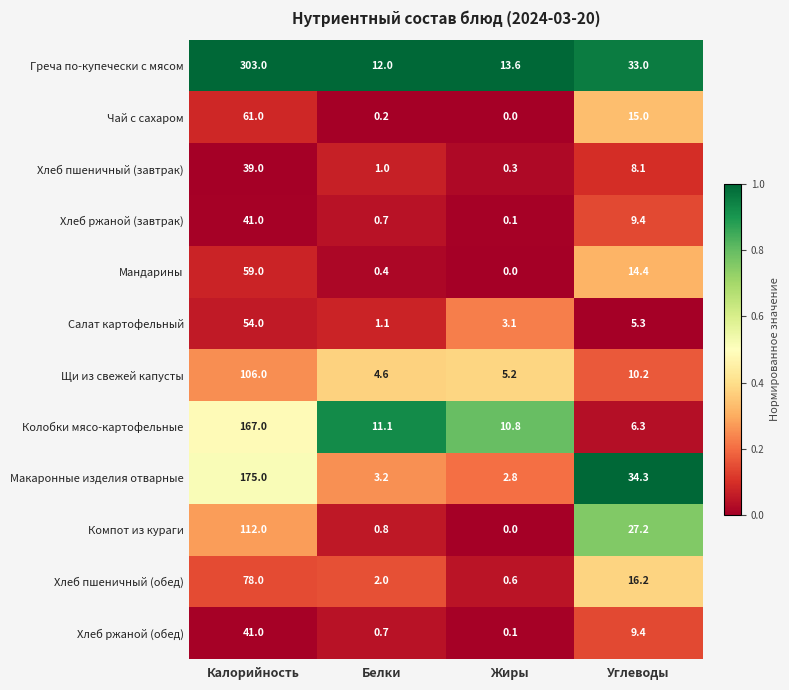

At which label is Хлеб ржаной (завтрак) closest to 20?

Углеводы